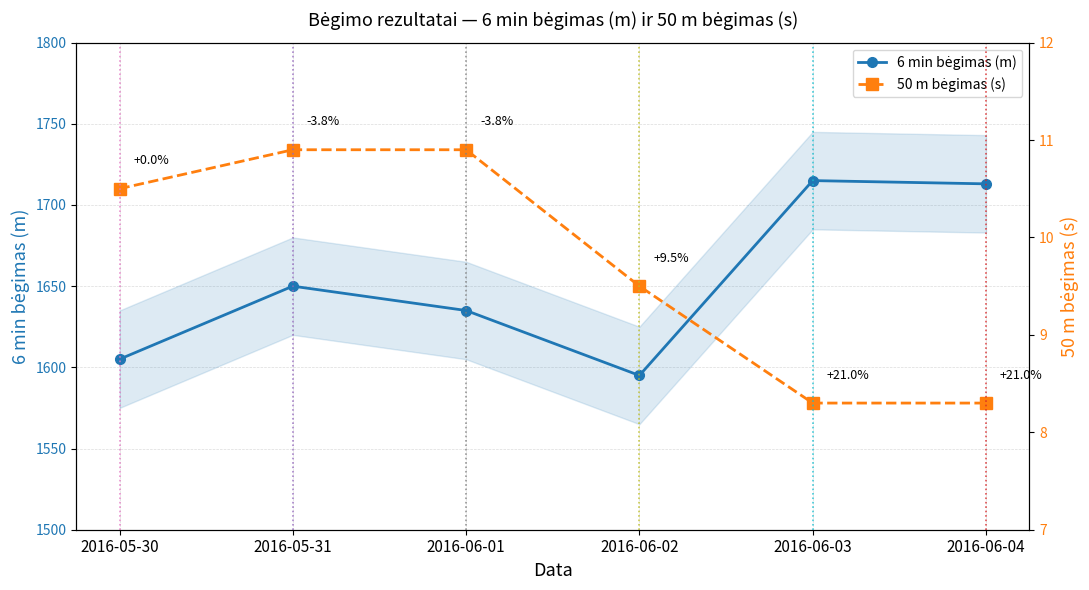

What is the difference between the maximum and minimum values in the 6 min bėgimas (m) series?

120.0